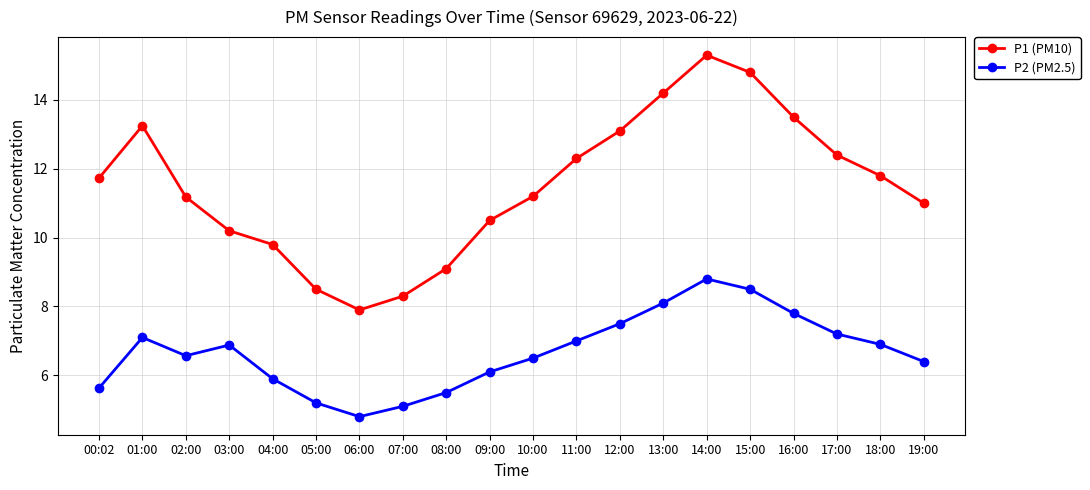

What is the sum of all P1 (PM10) values?

230.1